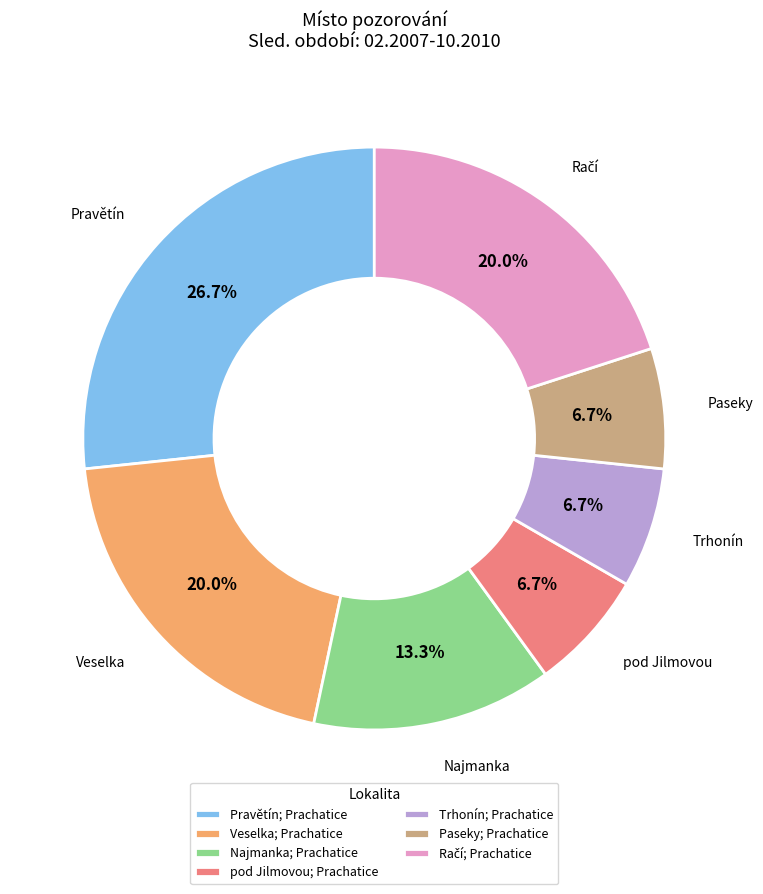

What is the ratio of the value at Trhonín; Prachatice to the value at pod Jilmovou; Prachatice?

1.0